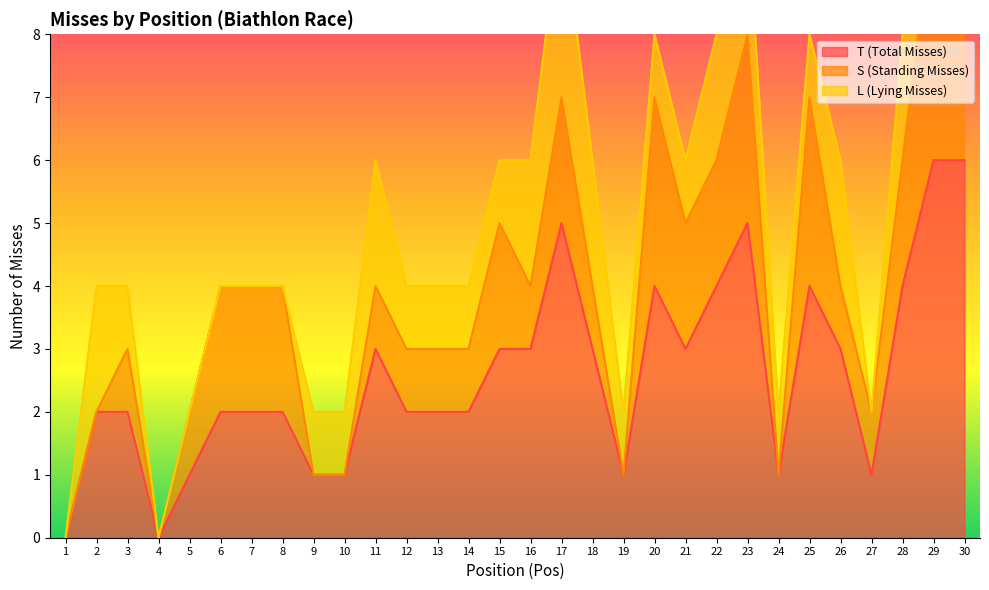

Is it true that L (Lying Misses) equals 1 at 21?

False